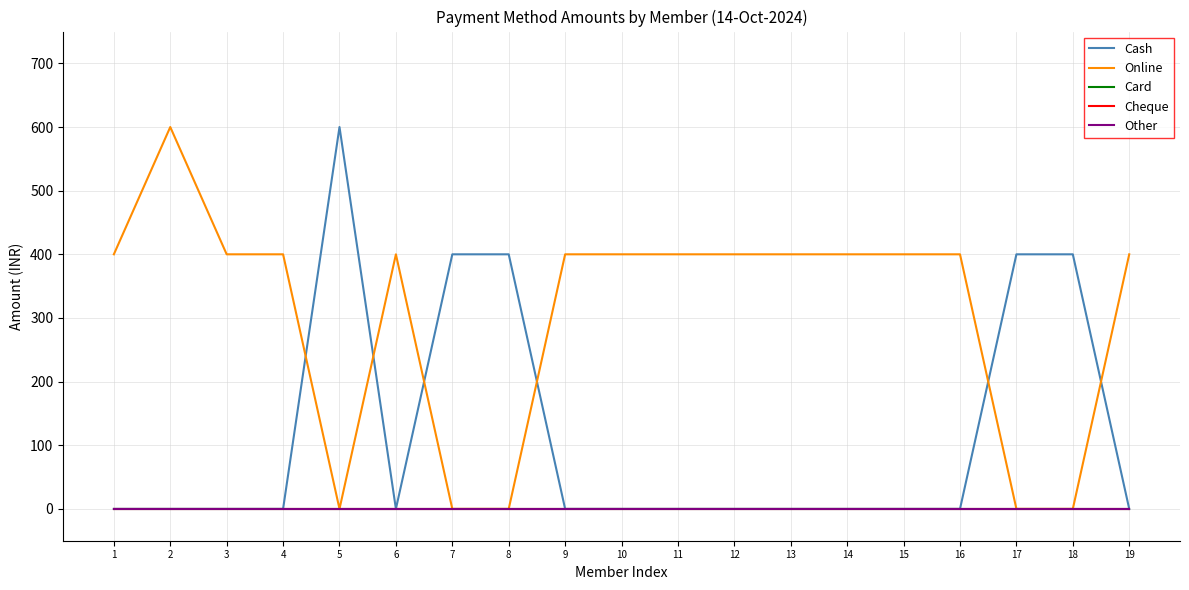

At which label does Other reach its minimum?

1